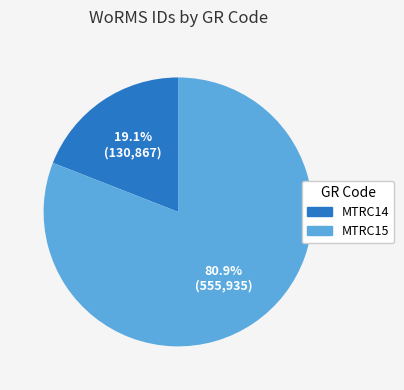

What is the smallest slice in the pie chart?

MTRC14